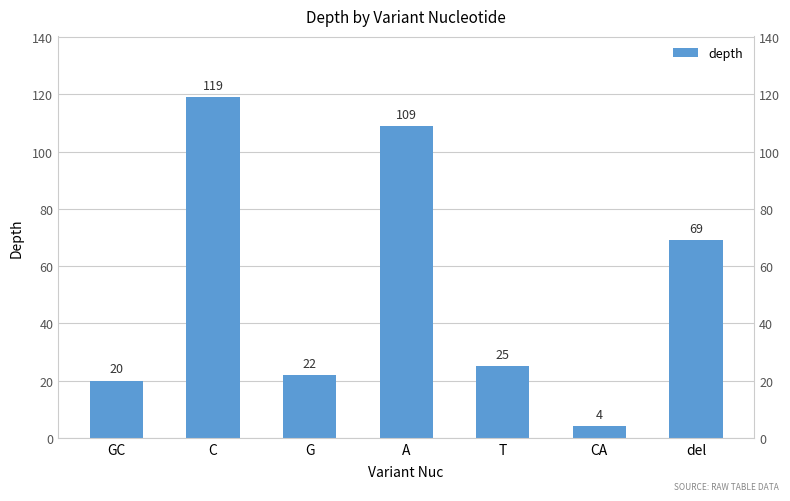

Count the number of categories in the chart.

7